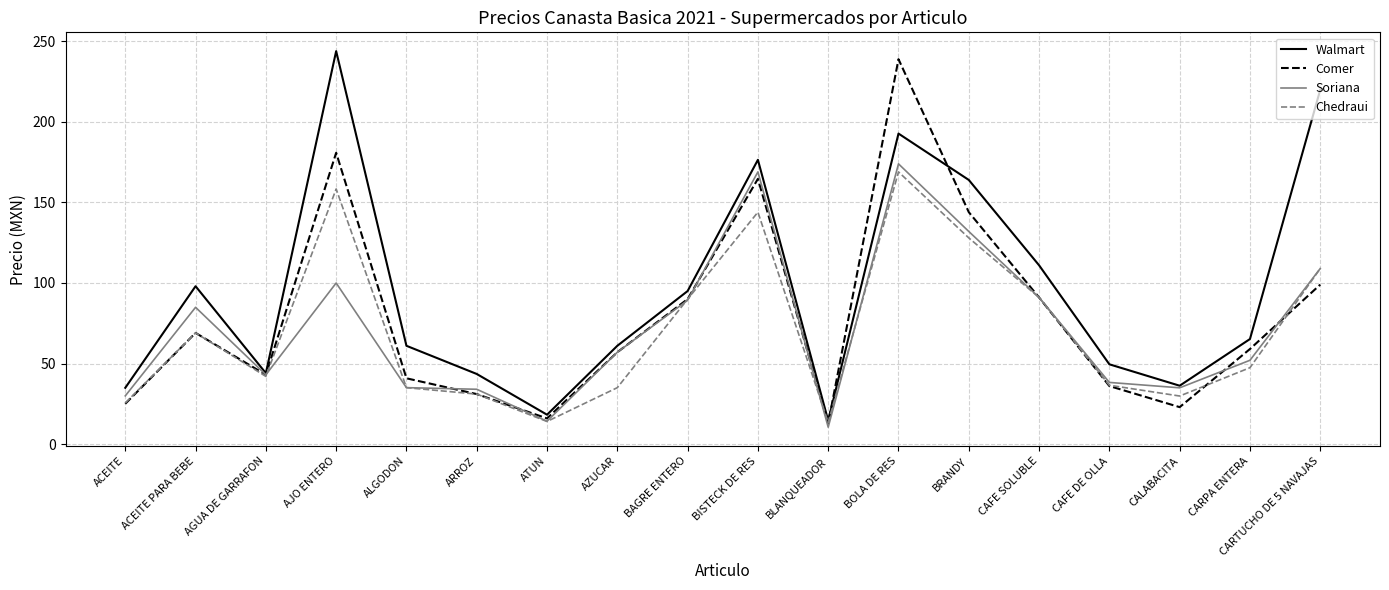

Is this an area chart (filled region under the line)?

No